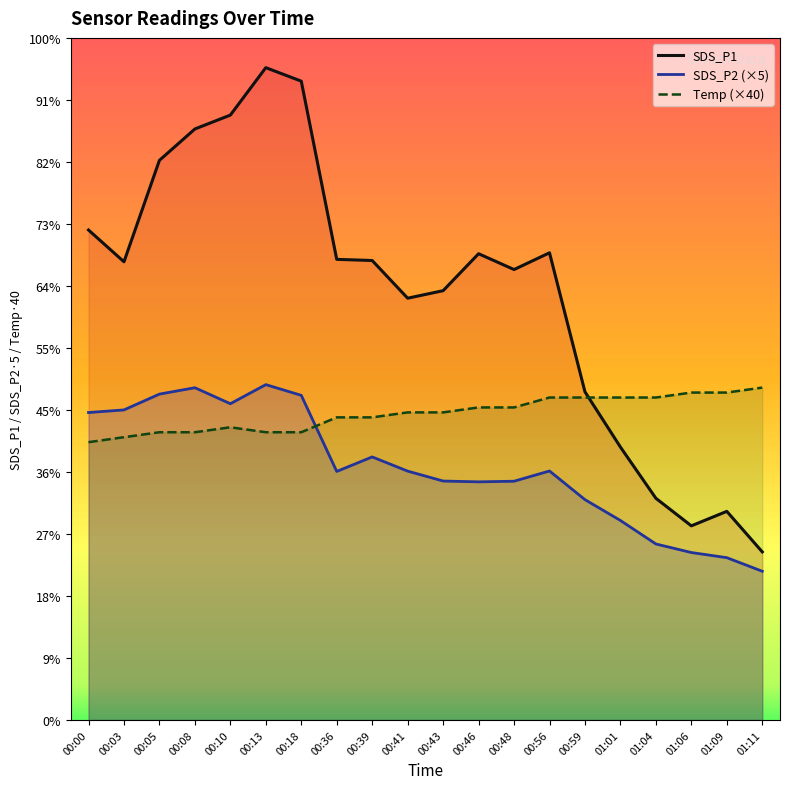

Which series changed the most between 00:00 and 00:39?

SDS_P2 (×5)